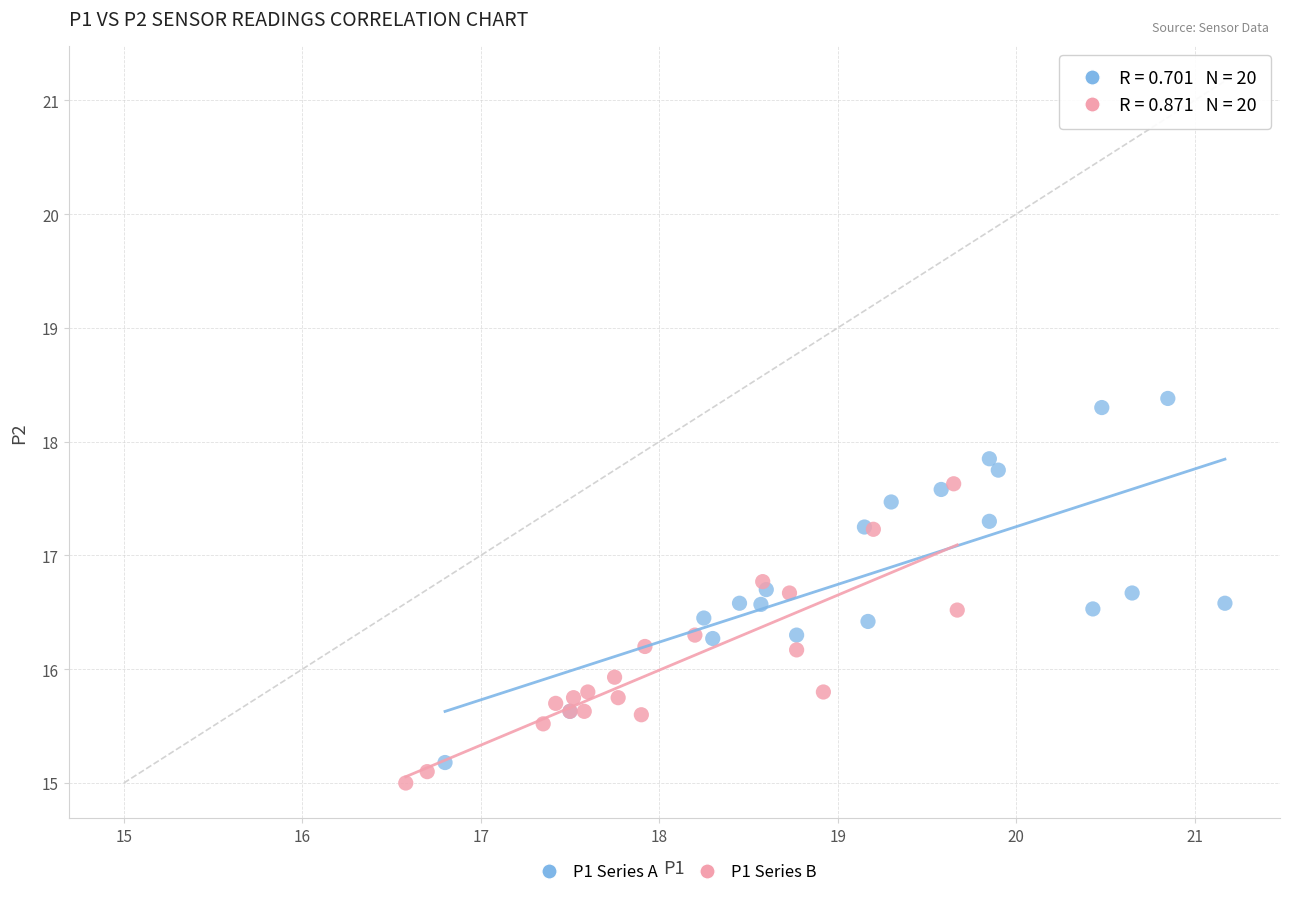

Which series has the widest spread of Y values?

P1 Series A